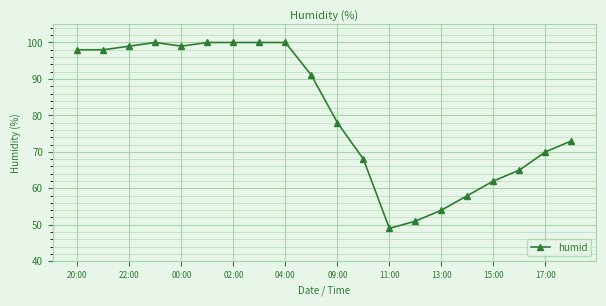

What is the greatest value displayed?

100